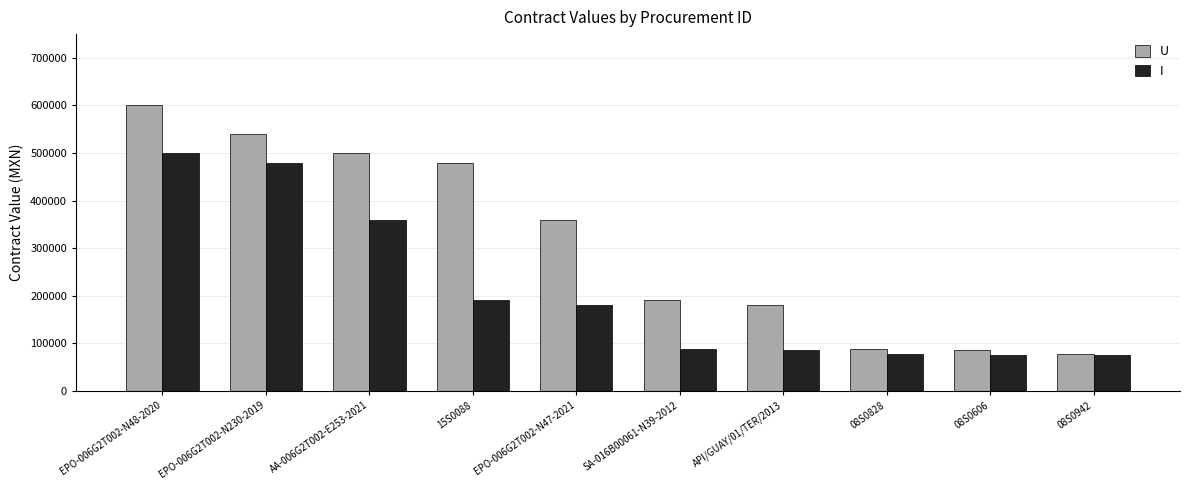

What is the label of the 3rd bar from the left?

AA-006G2T002-E253-2021